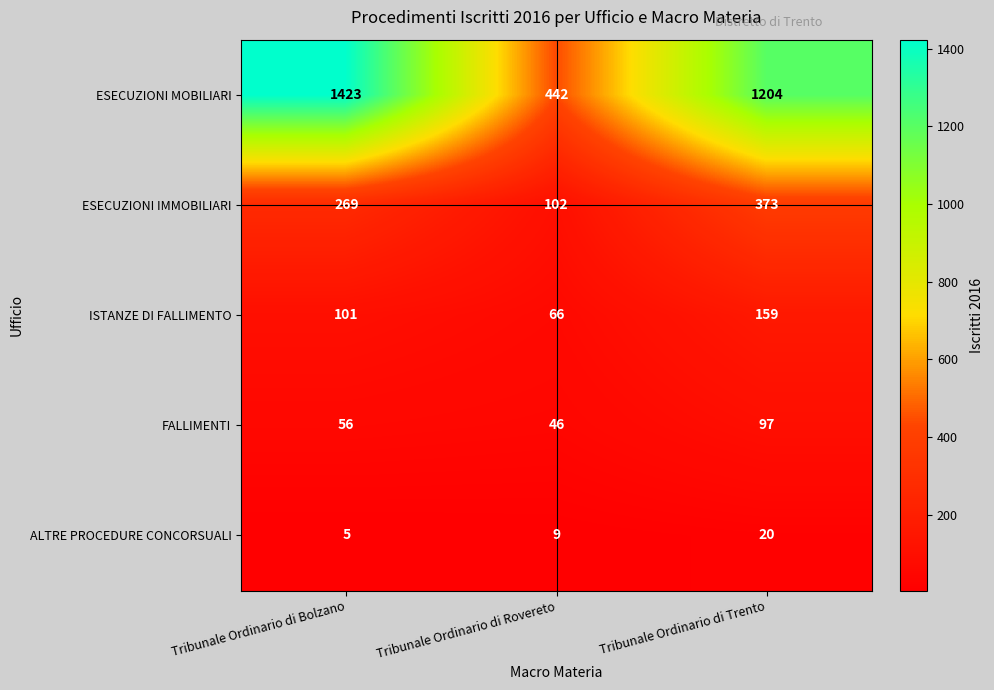

What is the difference between the maximum and minimum values in the ESECUZIONI MOBILIARI series?

981